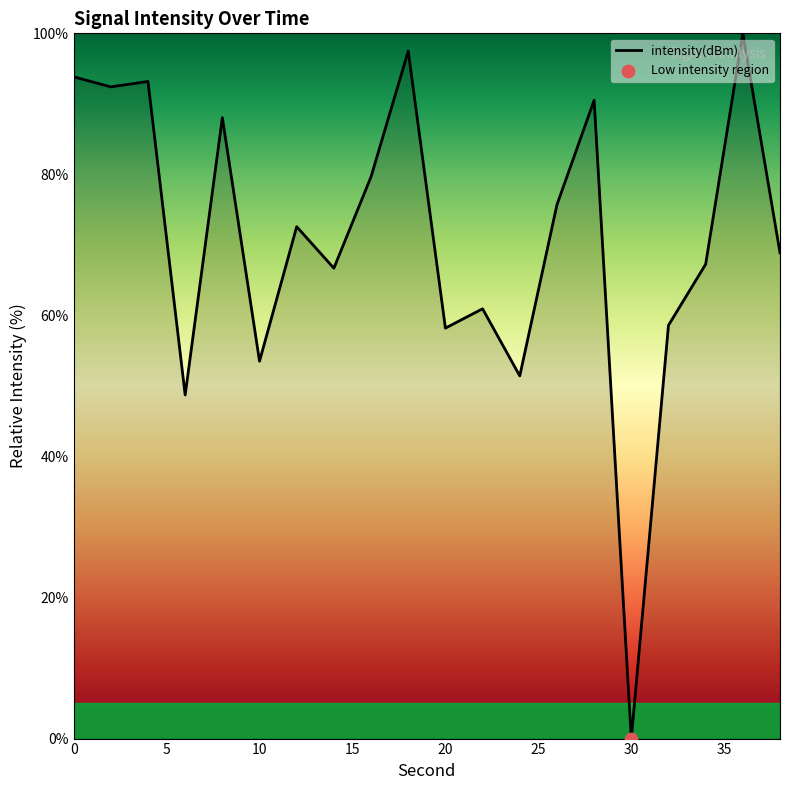

What is the maximum value shown in the chart?

100.0